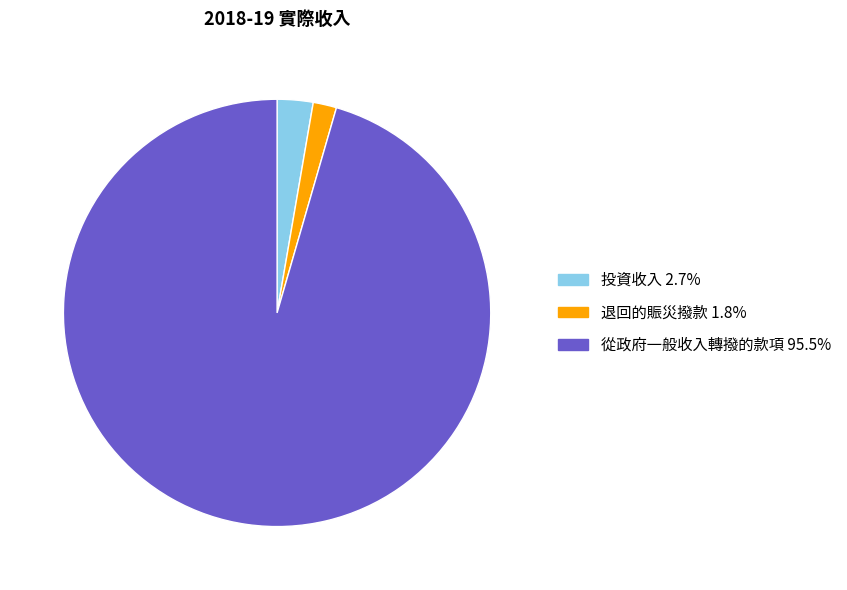

Which has a higher value, 從政府一般收入轉撥的款項 or 投資收入?

從政府一般收入轉撥的款項